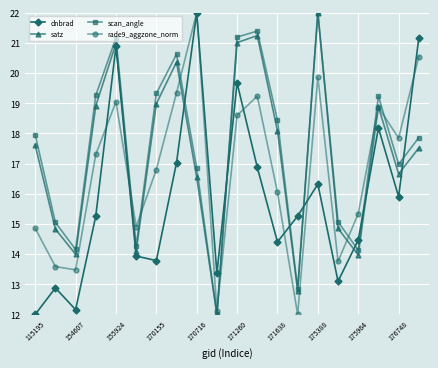

What is the minimum value shown in the chart?

12.0